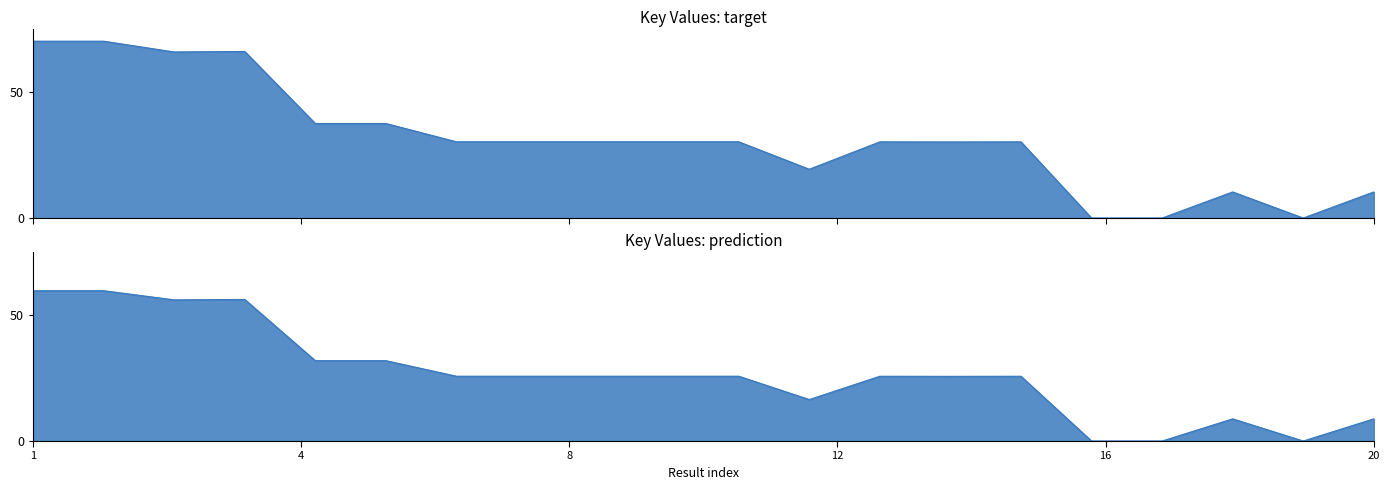

Reading left to right, extract all data points from this chart.

70.0	70.0	65.7	65.9	37.4	37.4	30.2	30.2	30.2	30.2	30.2	19.3	30.2	30.1	30.2	0.0	0.0	10.3	0.0	10.3